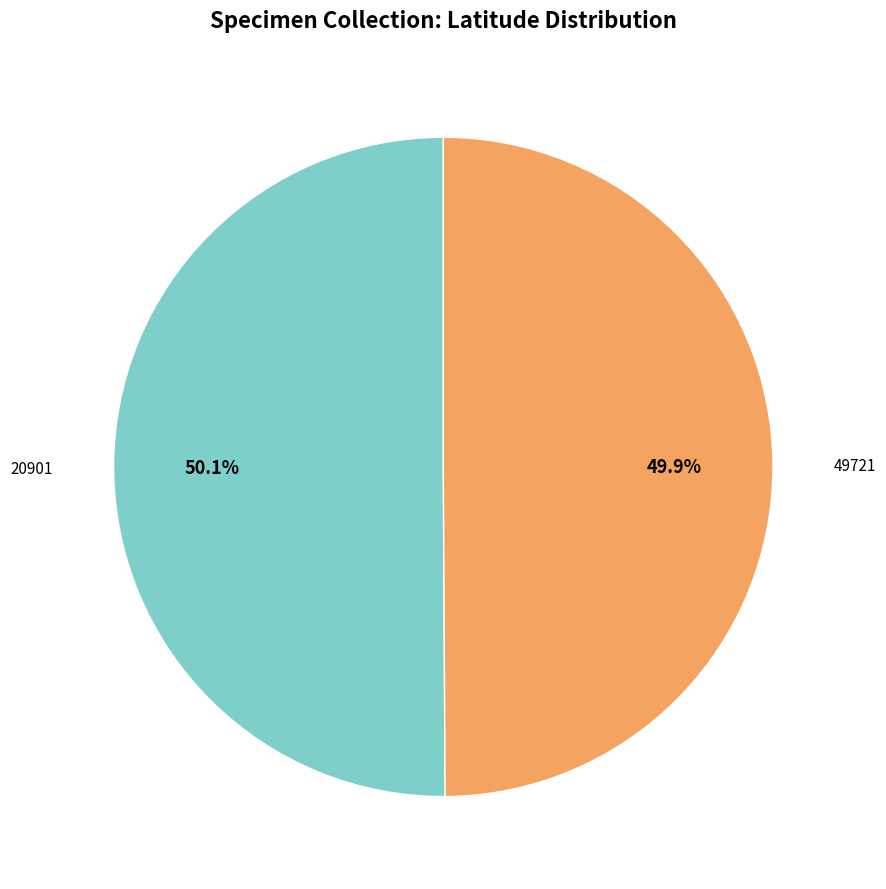

Is there a majority slice in this chart?

Yes